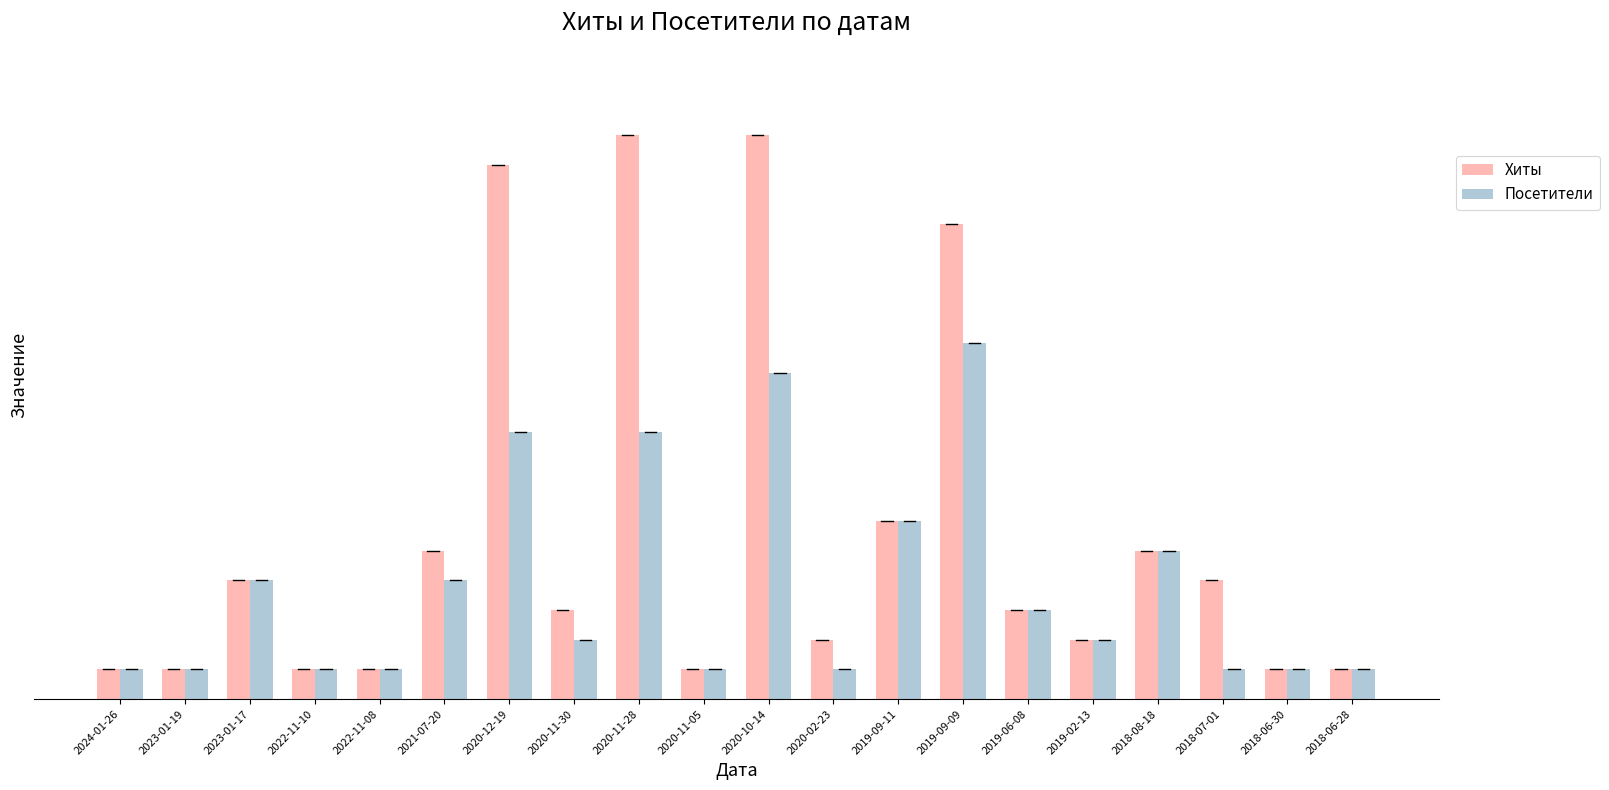

What is the label of the 12th bar from the right?

2020-11-28